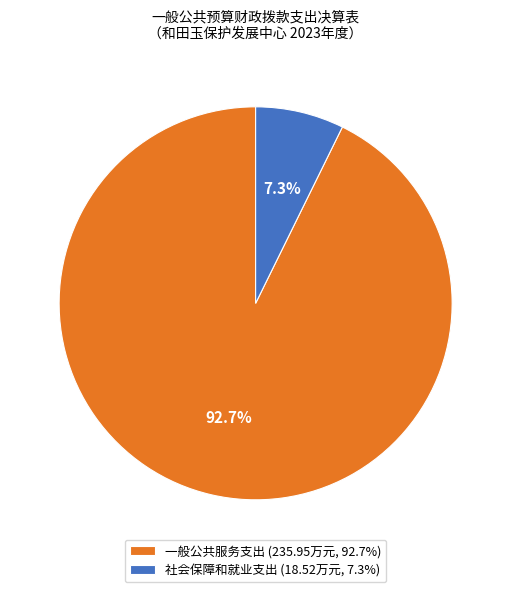

Which category has the biggest portion of the pie?

一般公共服务支出